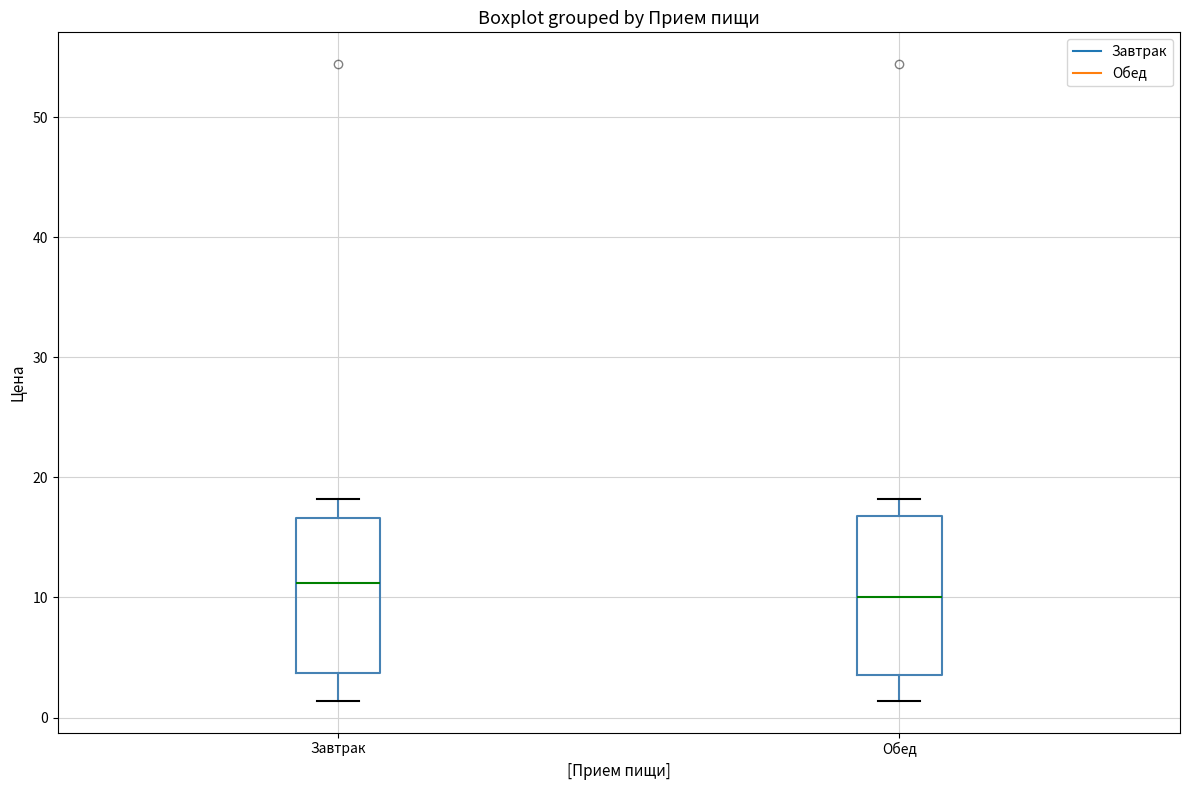

Where does the upper whisker of the box for Завтрак end on the y-axis? The values are not printed on the chart, so give them approximately, as read against the axis.

18